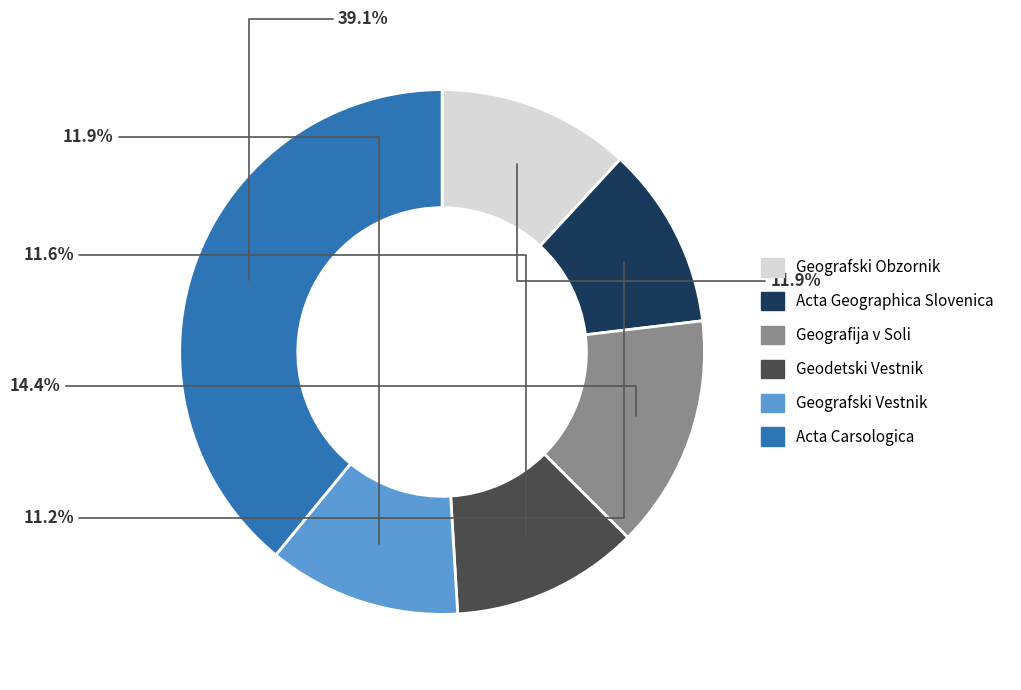

Is the sum of Acta Carsologica and Geografija v Soli greater than half?

Yes